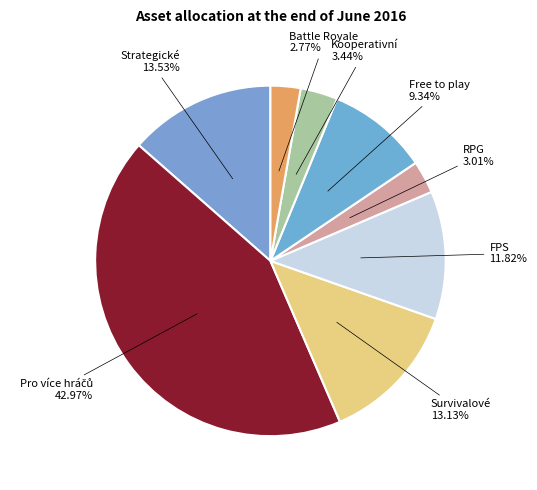

How many slices are in this pie chart?

8